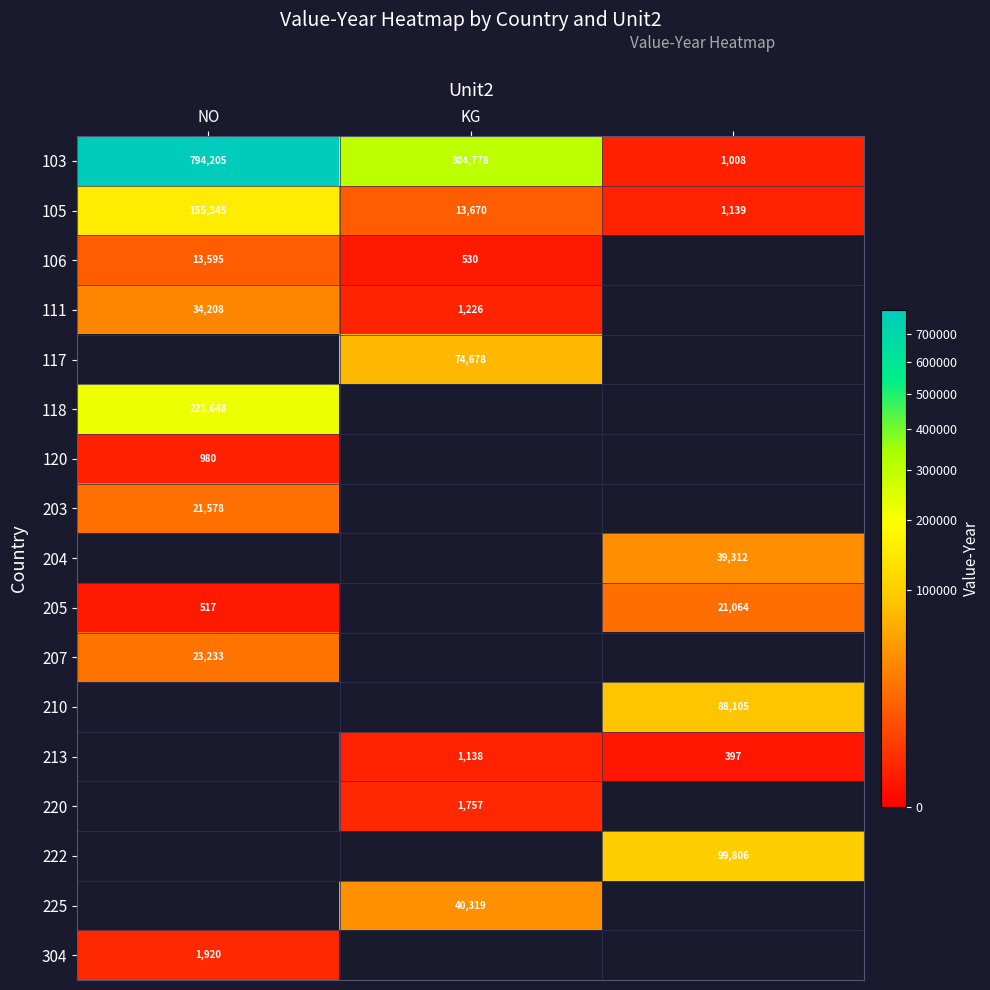

What is the maximum value for 105?

155345